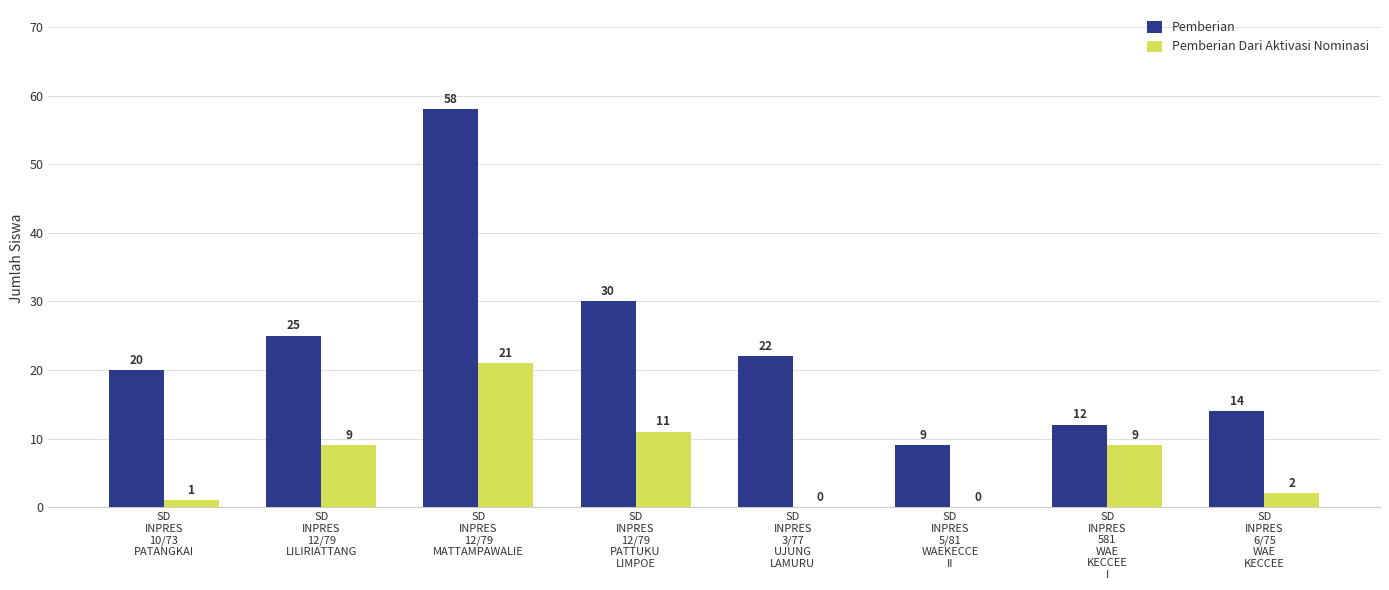

What is the maximum value shown in the chart?

58